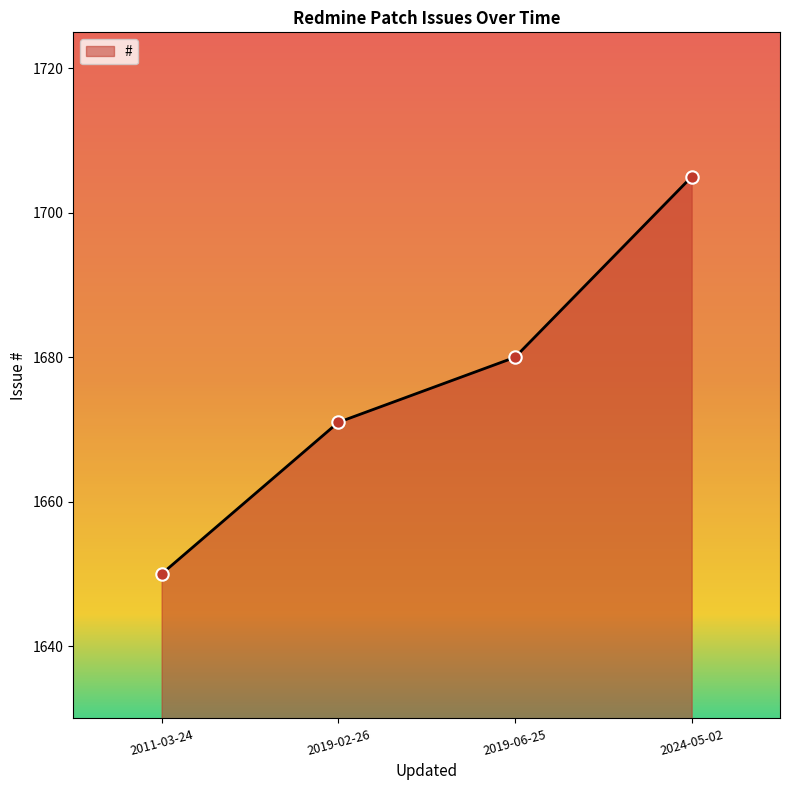

What is the ratio of the value at 2011-03-24 to the value at 2019-06-25?

1.0